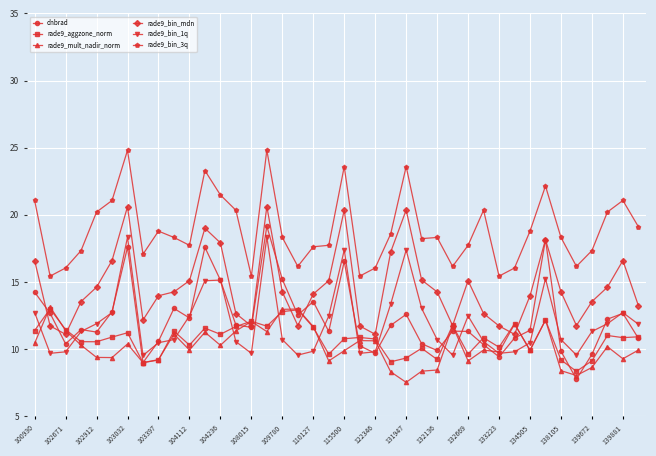

What is the value of the rade9_mult_nadir_norm point at the 16th from the left?

11.3